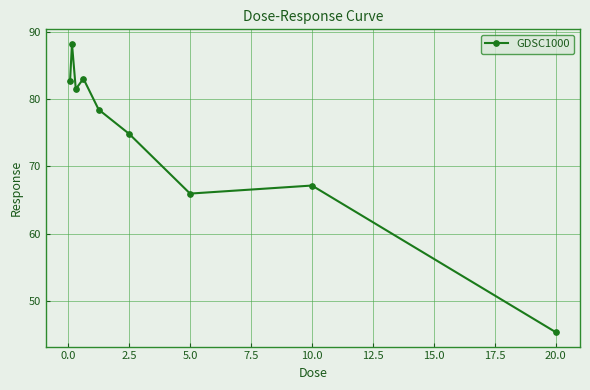

Does the chart have visible grid lines?

Yes